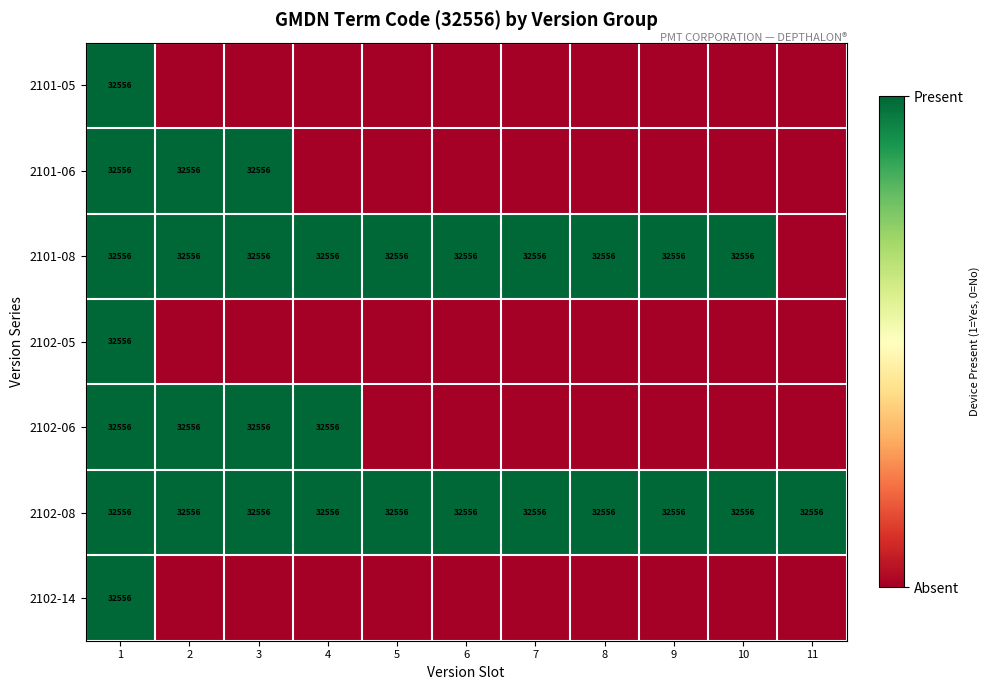

What is the difference between the highest and lowest values at 11?

1